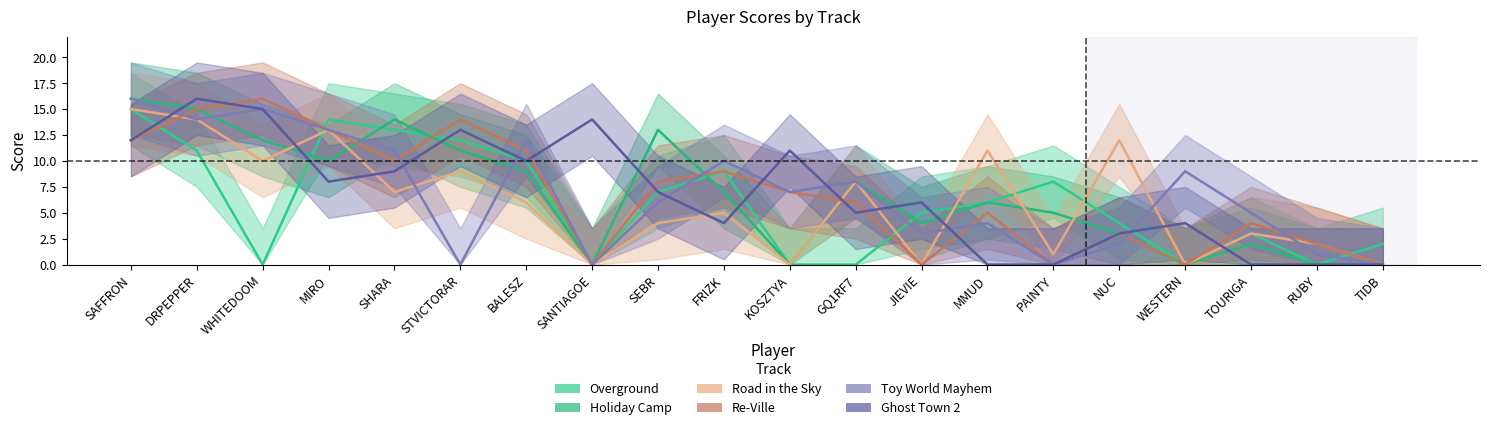

Between which two adjacent categories do Ghost Town 2 and Re-Ville first intersect?

DRPEPPER and WHITEDOOM